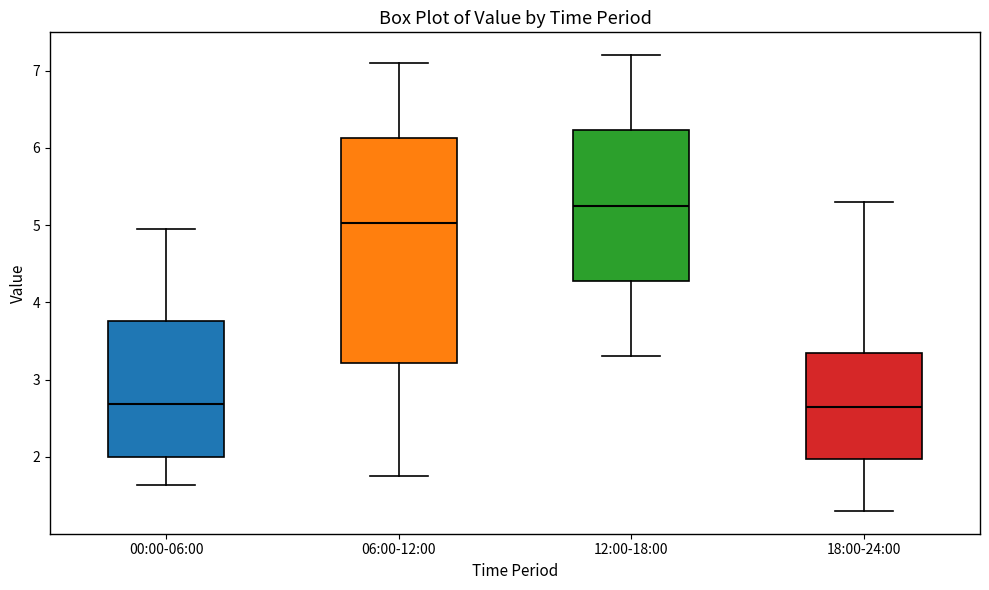

Comparing the boxes themselves (not the whiskers), which one is the tallest?

06:00-12:00